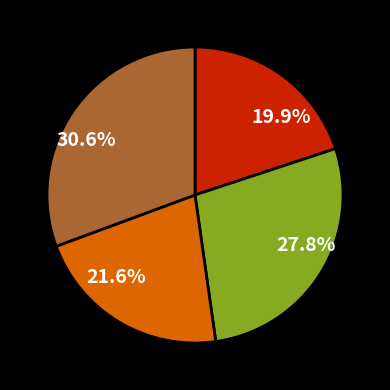

Do 21.6% and 27.8% together represent more than half of the pie?

No